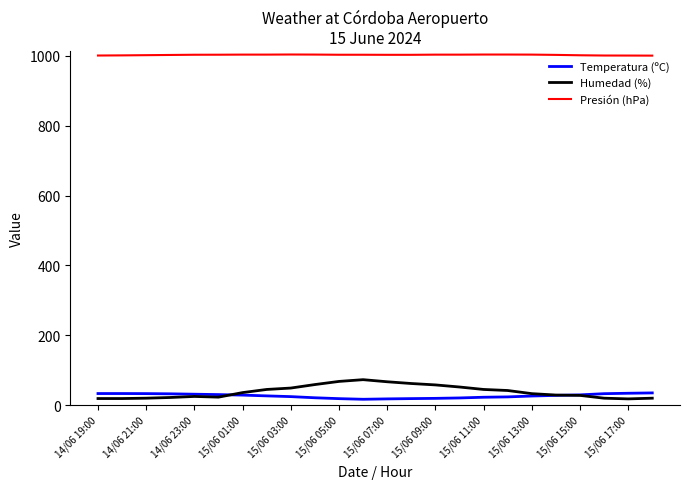

What is the sum of all Temperatura (ºC) values?

639.8